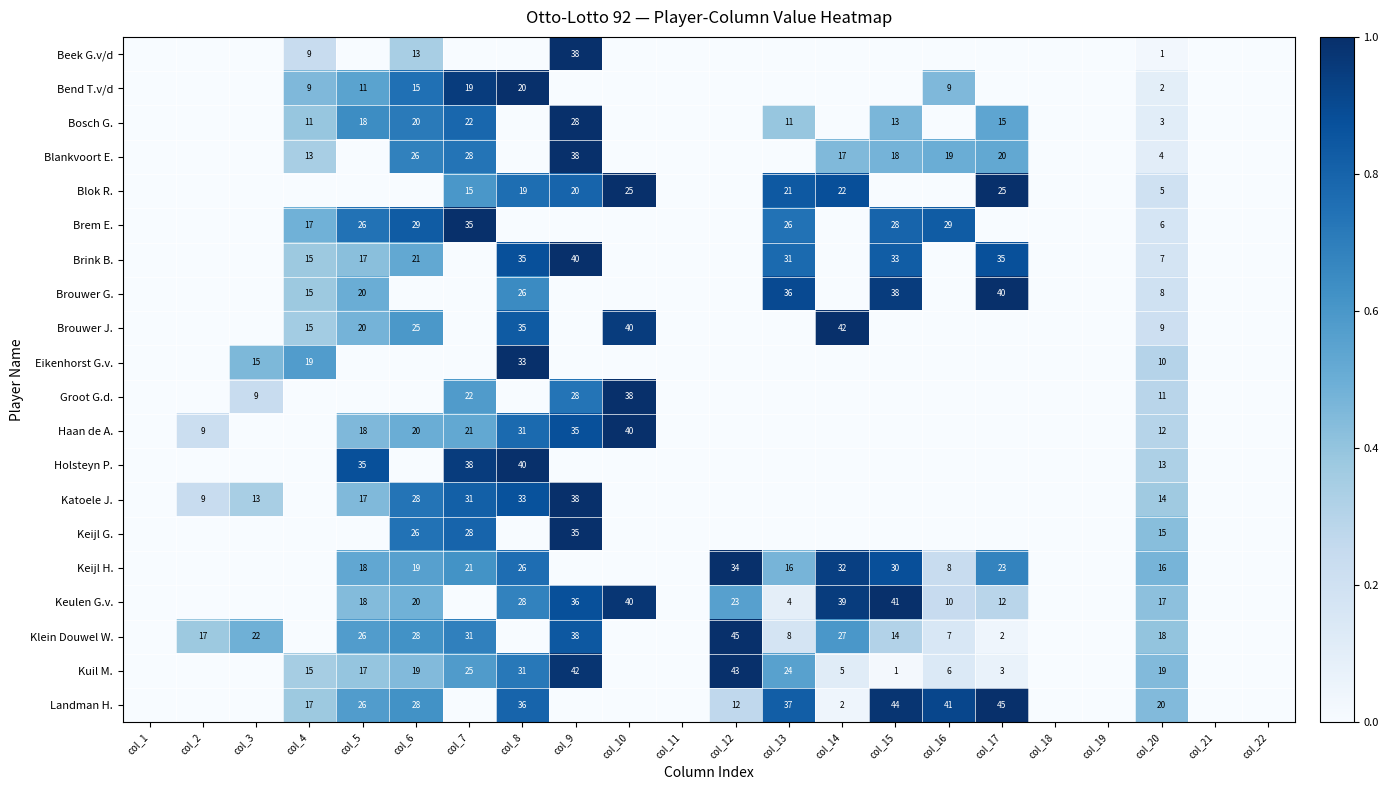

How many distinct data groups are displayed?

20